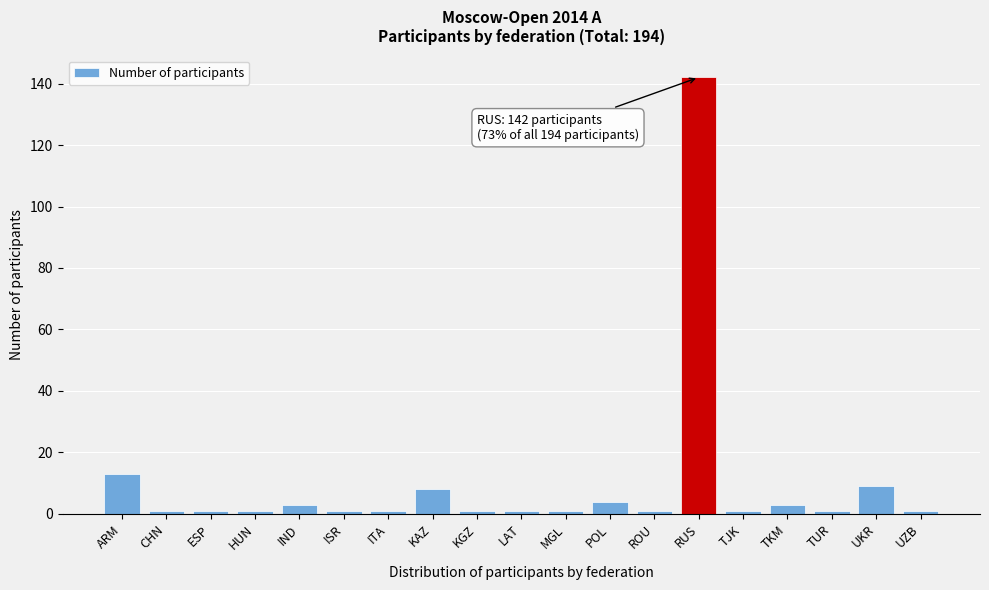

Reading right to left, transcribe all the data shown in this chart.

1	9	1	3	1	142	1	4	1	1	1	8	1	1	3	1	1	1	13